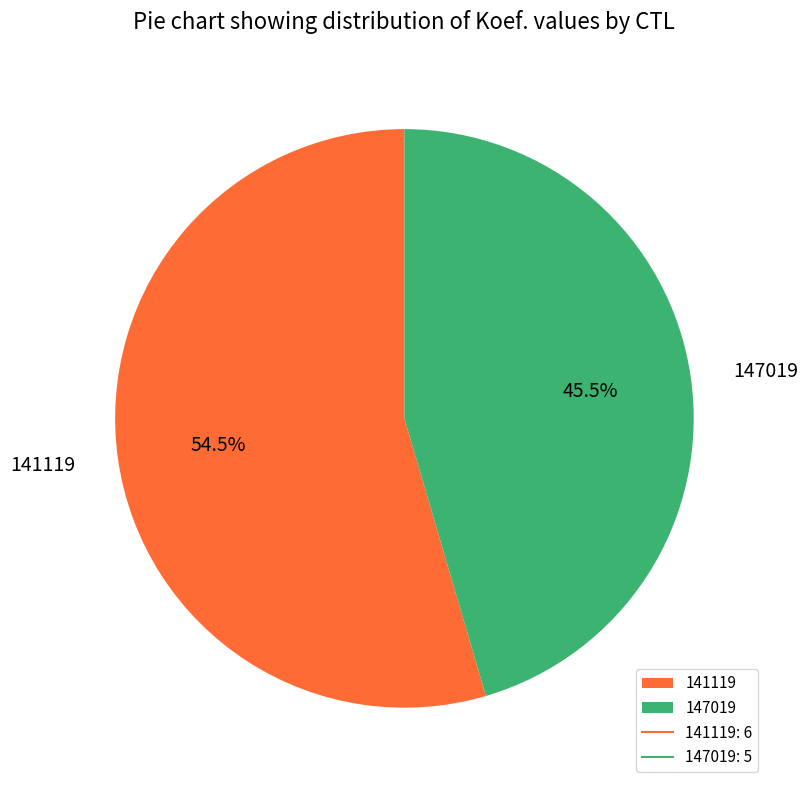

What percentage is NOT represented by 147019?

54.5%